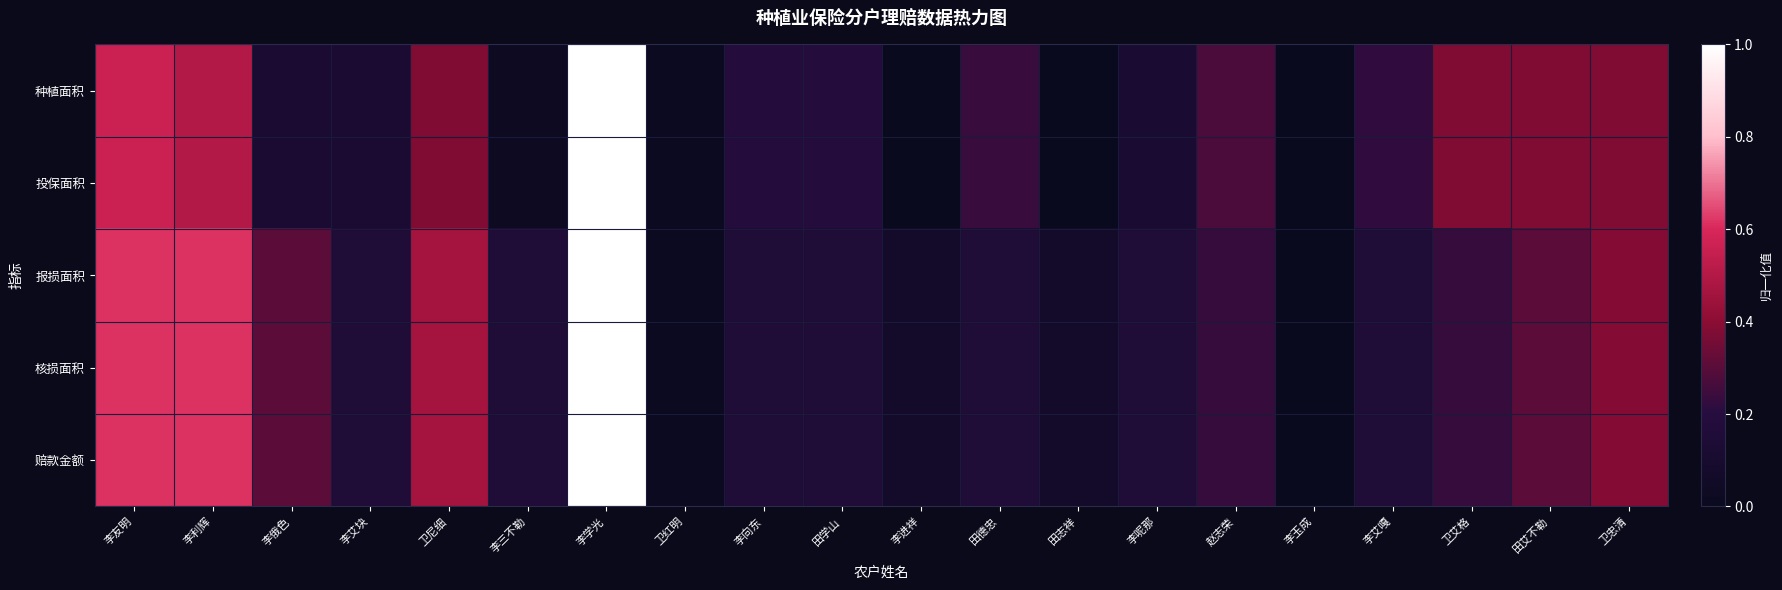

Which category has the lowest value across all series?

李进祥